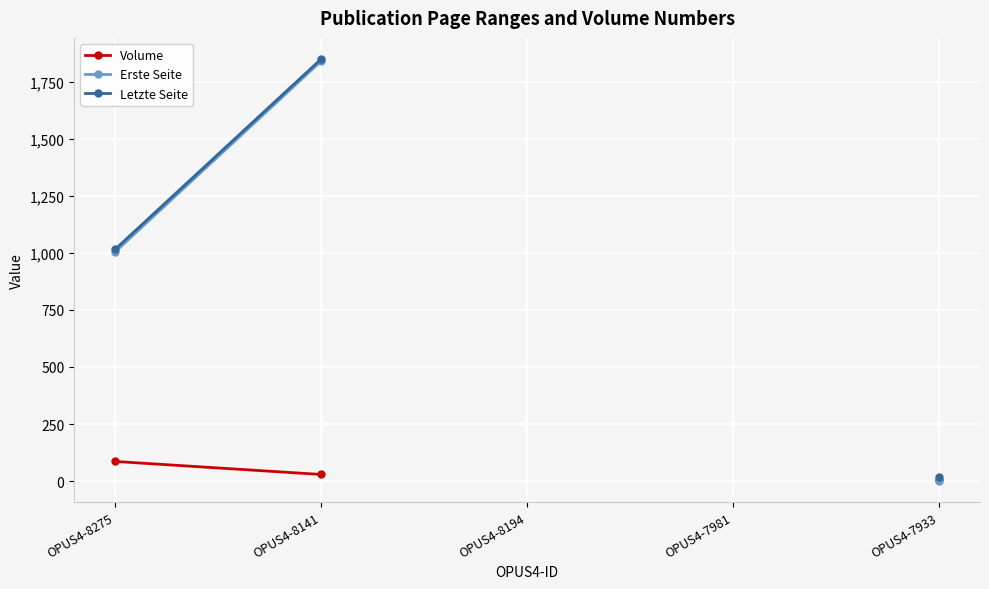

At which category is the sum across all series the highest?

OPUS4-8141